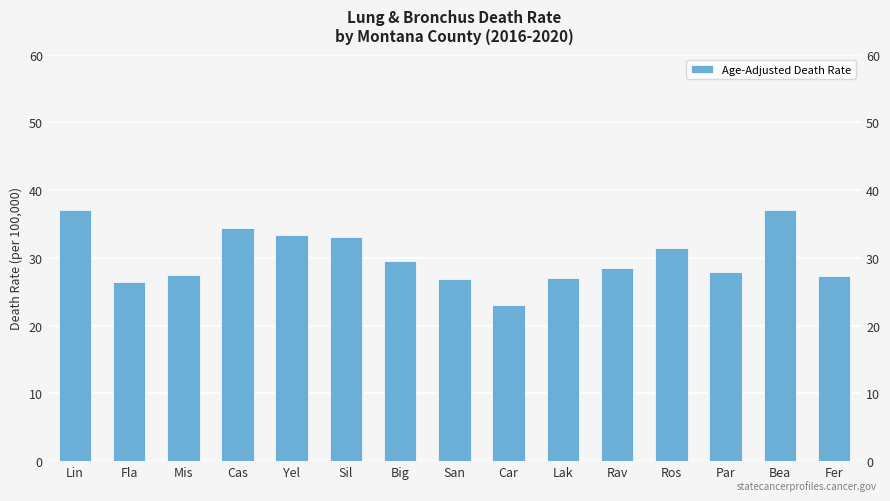

Between Cas and San, which is larger?

Cas